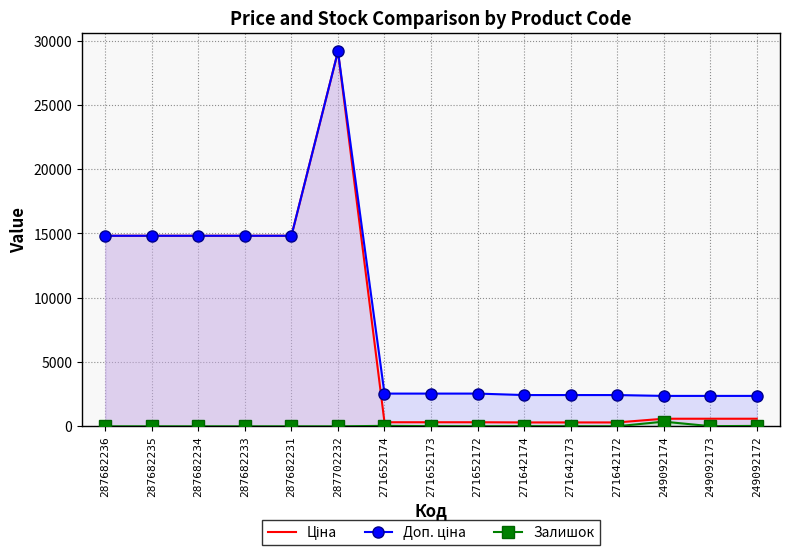

What are all the series names shown in the legend?

Ціна, Доп. ціна, Залишок